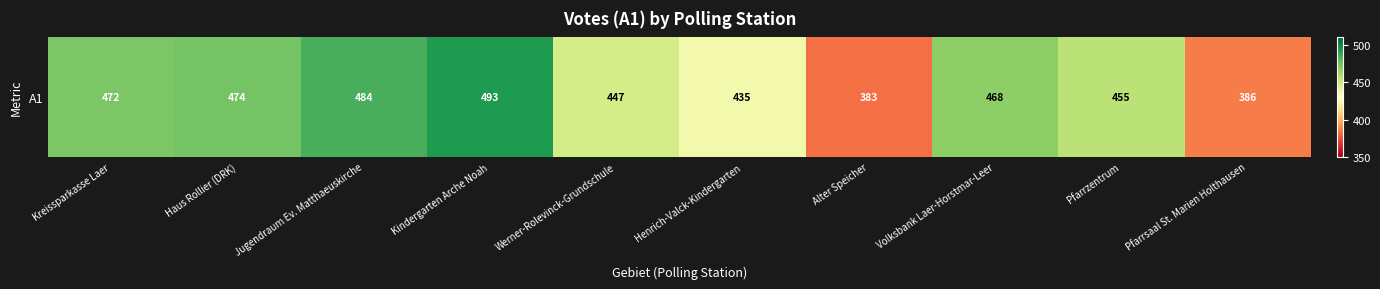

List the labels in order of value, smallest first.

Alter Speicher, Pfarrsaal St. Marien Holthausen, Henrich-Valck-Kindergarten, Werner-Rolevinck-Grundschule, Pfarrzentrum, Volksbank Laer-Horstmar-Leer, Kreissparkasse Laer, Haus Rollier (DRK), Jugendraum Ev. Matthaeuskirche, Kindergarten Arche Noah